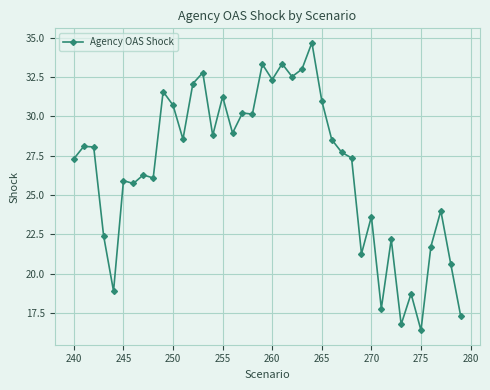

What is the maximum value shown in the chart?

34.7